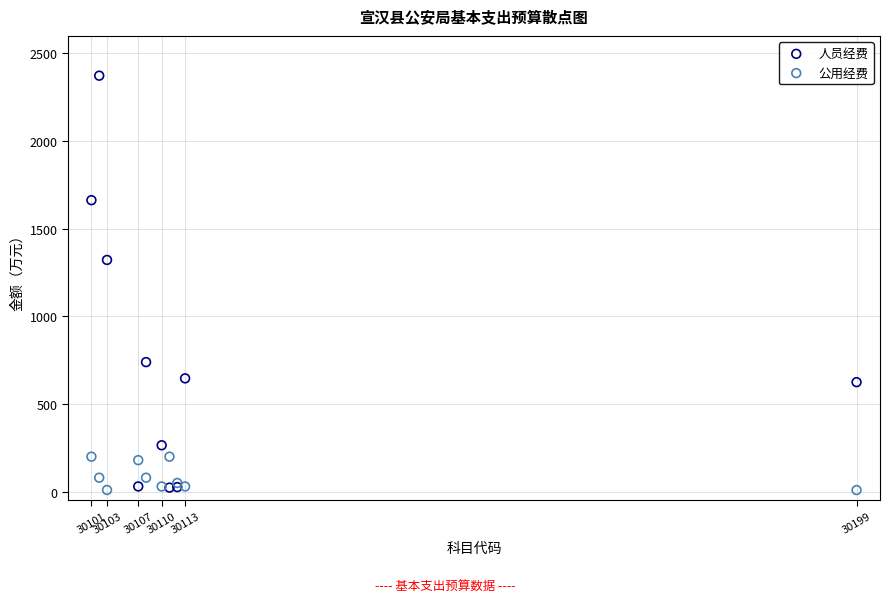

In the 人员经费 series, what Y value is closest to 1198?

1322.1